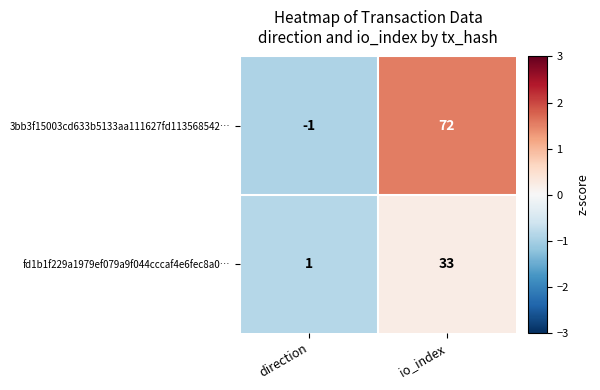

True or false: fd1b1f229a1979ef079a9f044cccaf4e6fec8a0… has a value of 2 at direction.

False